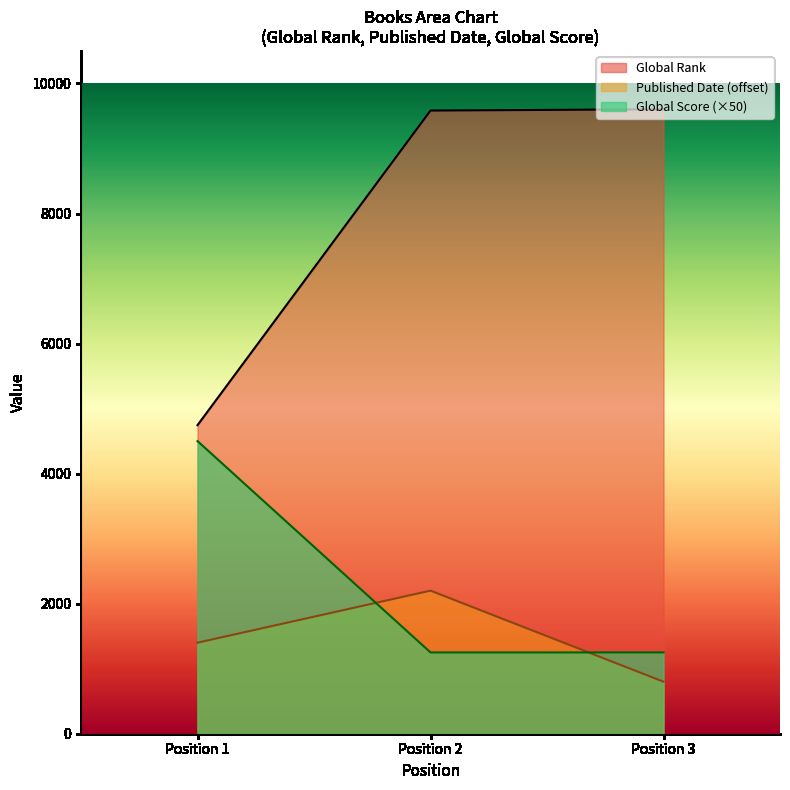

Rank the series by their maximum value, from lowest to highest.

Published Date (offset), Global Score (×50), Global Rank